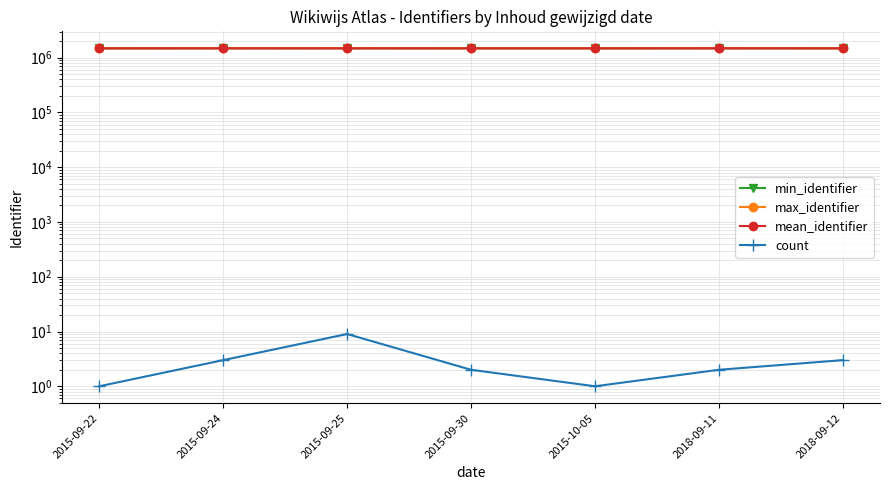

True or false: min_identifier and count intersect in this chart.

False